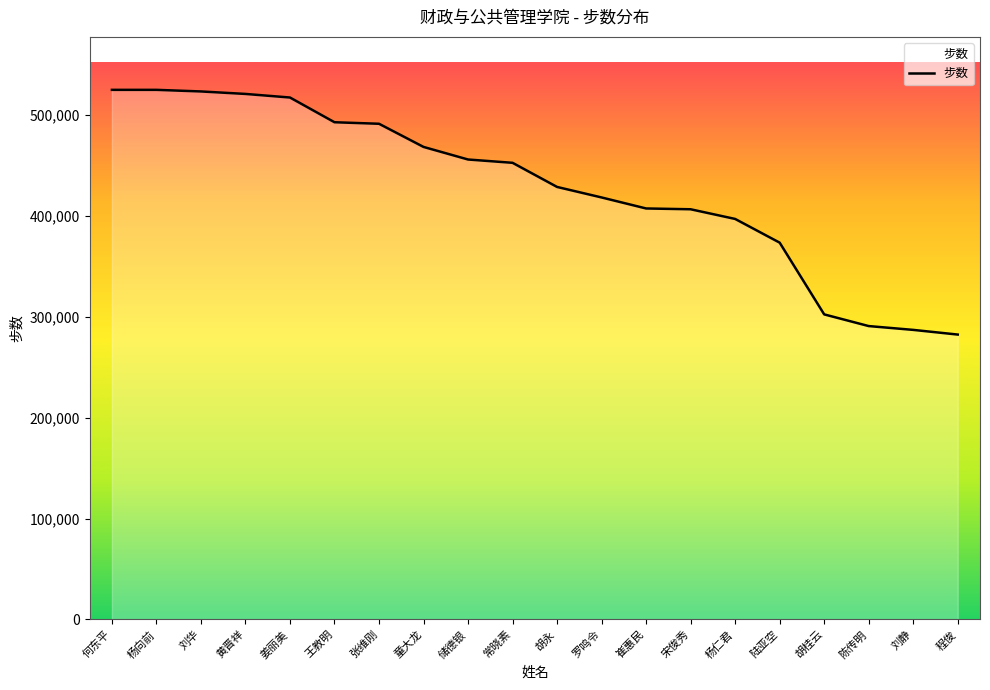

What is the greatest value displayed?

525000